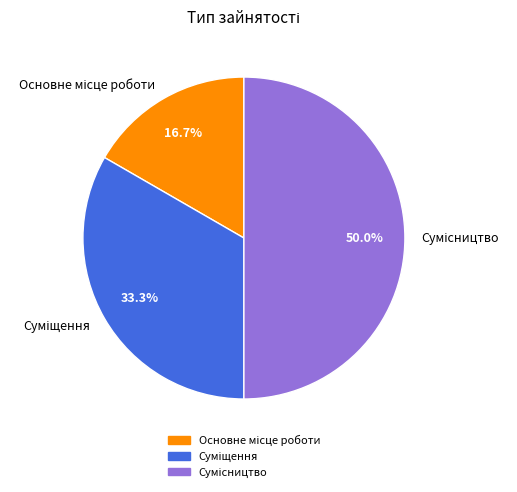

How many segments does this pie chart have?

3